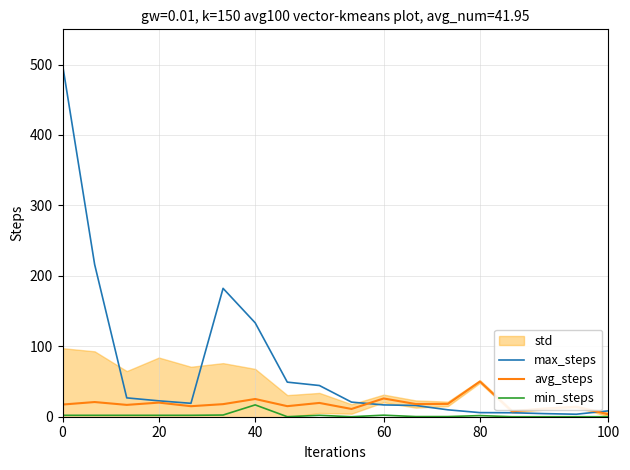

What is the highest value of the min_steps series?

16.8